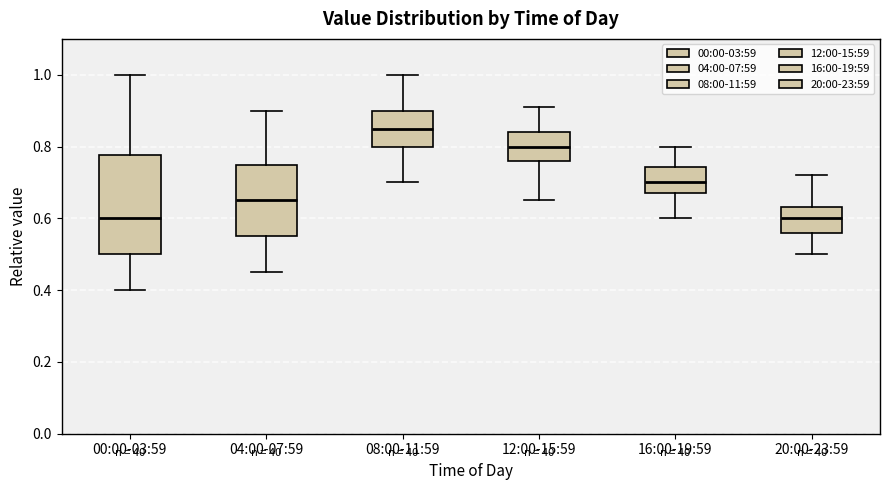

Which box has the highest median line?

08:00-11:59